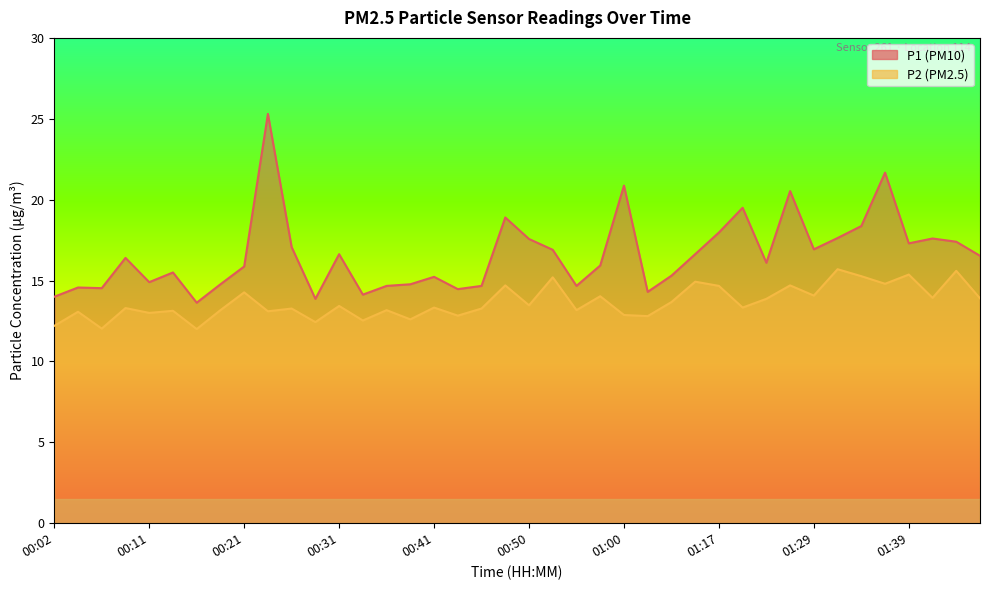

Where is P1 nearest to the value 19?

00:48